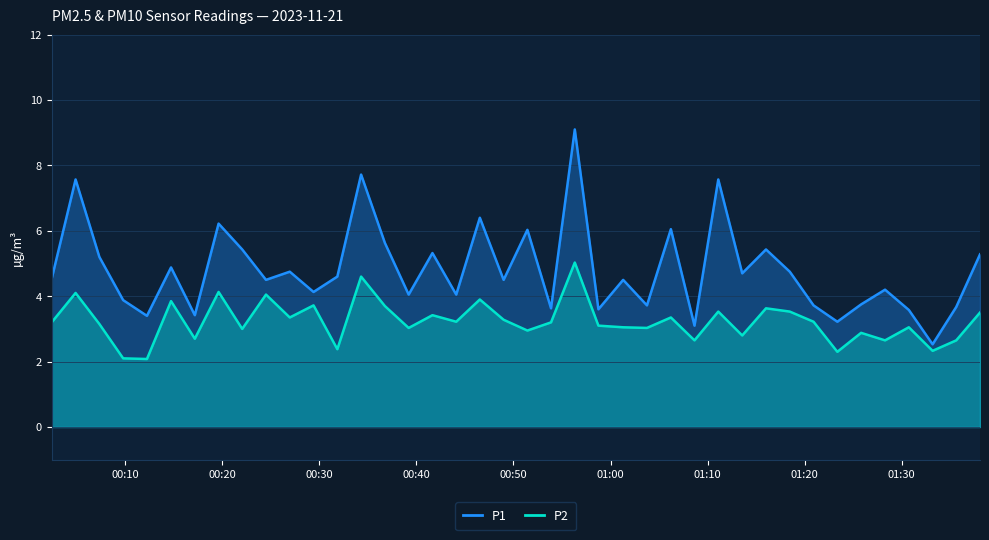

Reading right to left, transcribe all the data shown in this chart.

P1: 2023-11-21T01:38:04=5.3	2023-11-21T01:35:37=3.7	2023-11-21T01:33:11=2.5	2023-11-21T01:30:44=3.6	2023-11-21T01:28:17=4.2	2023-11-21T01:25:49=3.8	2023-11-21T01:23:22=3.2	2023-11-21T01:20:55=3.7	2023-11-21T01:18:28=4.8	2023-11-21T01:16:01=5.4	2023-11-21T01:13:34=4.7	2023-11-21T01:11:06=7.6	2023-11-21T01:08:39=3.1	2023-11-21T01:06:13=6.0	2023-11-21T01:03:45=3.7	2023-11-21T01:01:18=4.5	2023-11-21T00:58:45=3.6	2023-11-21T00:56:19=9.1	2023-11-21T00:53:52=3.6	2023-11-21T00:51:26=6.0	2023-11-21T00:48:59=4.5	2023-11-21T00:46:32=6.4	2023-11-21T00:44:06=4.0	2023-11-21T00:41:39=5.3	2023-11-21T00:39:12=4.0	2023-11-21T00:36:45=5.6	2023-11-21T00:34:18=7.7	2023-11-21T00:31:51=4.6	2023-11-21T00:29:24=4.1	2023-11-21T00:26:57=4.8	2023-11-21T00:24:30=4.5	2023-11-21T00:22:03=5.4	2023-11-21T00:19:37=6.2	2023-11-21T00:17:10=3.4	2023-11-21T00:14:43=4.9	2023-11-21T00:12:14=3.4	2023-11-21T00:09:47=3.9	2023-11-21T00:07:20=5.2	2023-11-21T00:04:53=7.6	2023-11-21T00:02:25=4.5
P2: 2023-11-21T01:38:04=3.5	2023-11-21T01:35:37=2.6	2023-11-21T01:33:11=2.3	2023-11-21T01:30:44=3.0	2023-11-21T01:28:17=2.6	2023-11-21T01:25:49=2.9	2023-11-21T01:23:22=2.3	2023-11-21T01:20:55=3.2	2023-11-21T01:18:28=3.5	2023-11-21T01:16:01=3.6	2023-11-21T01:13:34=2.8	2023-11-21T01:11:06=3.5	2023-11-21T01:08:39=2.6	2023-11-21T01:06:13=3.4	2023-11-21T01:03:45=3.0	2023-11-21T01:01:18=3.0	2023-11-21T00:58:45=3.1	2023-11-21T00:56:19=5.0	2023-11-21T00:53:52=3.2	2023-11-21T00:51:26=3.0	2023-11-21T00:48:59=3.3	2023-11-21T00:46:32=3.9	2023-11-21T00:44:06=3.2	2023-11-21T00:41:39=3.4	2023-11-21T00:39:12=3.0	2023-11-21T00:36:45=3.7	2023-11-21T00:34:18=4.6	2023-11-21T00:31:51=2.4	2023-11-21T00:29:24=3.7	2023-11-21T00:26:57=3.4	2023-11-21T00:24:30=4.0	2023-11-21T00:22:03=3.0	2023-11-21T00:19:37=4.1	2023-11-21T00:17:10=2.7	2023-11-21T00:14:43=3.9	2023-11-21T00:12:14=2.1	2023-11-21T00:09:47=2.1	2023-11-21T00:07:20=3.1	2023-11-21T00:04:53=4.1	2023-11-21T00:02:25=3.2